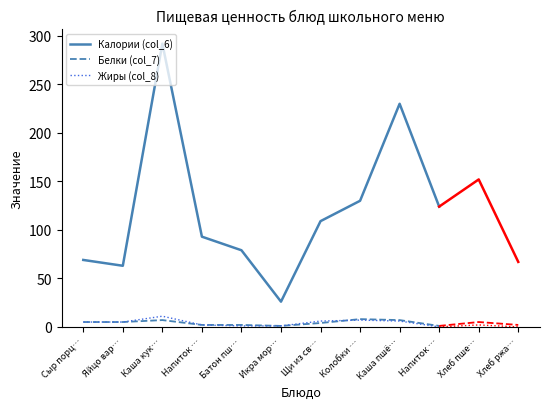

Which category has the lowest value in the Калории (col_6) series?

Икра мор…